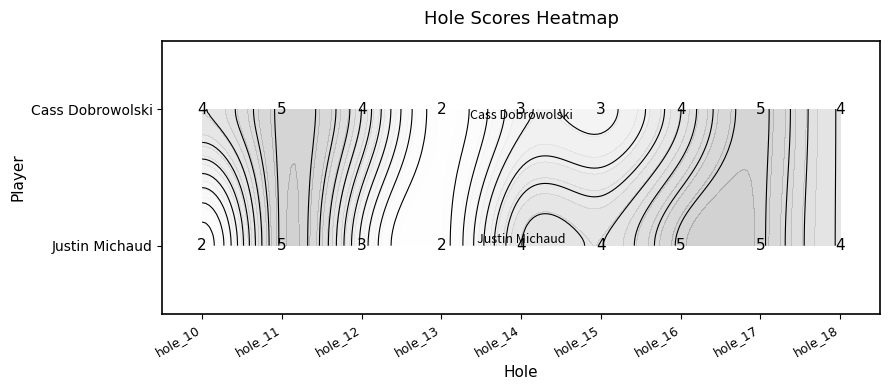

Which category has the highest value in the Cass Dobrowolski series?

hole_11